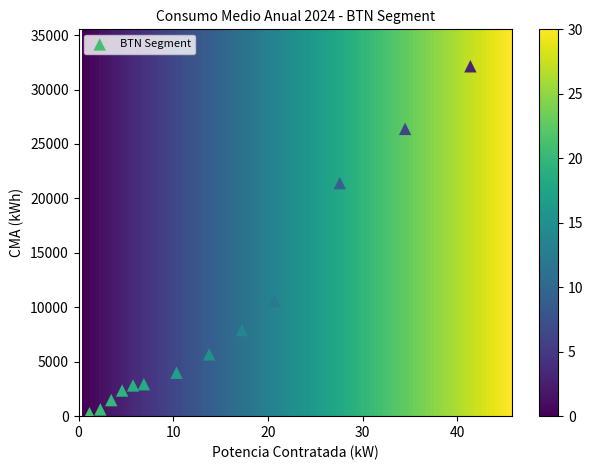

What is the range of X values (max minus min)?

40.2